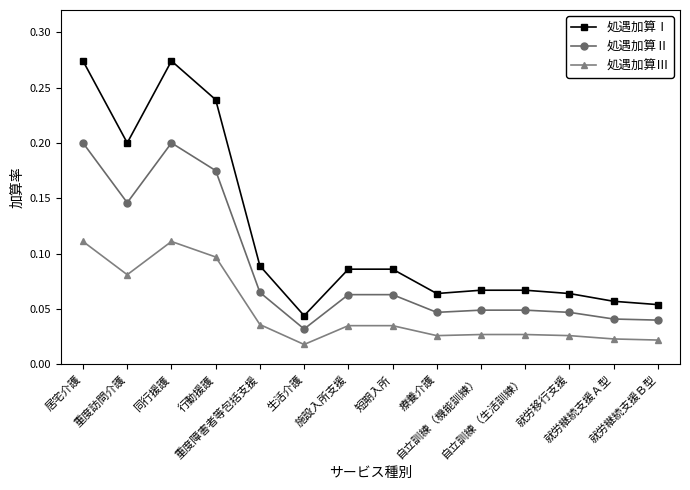

True or false: 処遇加算Ⅲ has more than 0 interior local peaks.

True